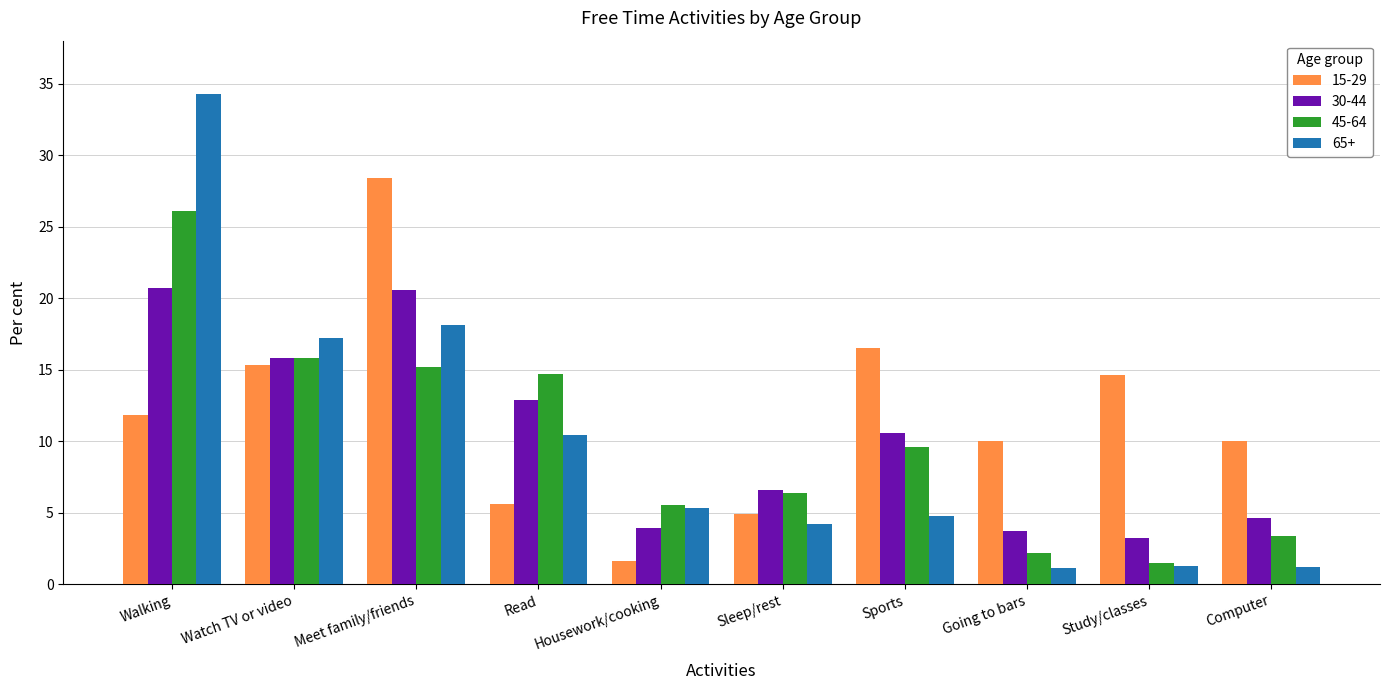

What is the difference between the highest and lowest values at Sleep/rest?

2.4